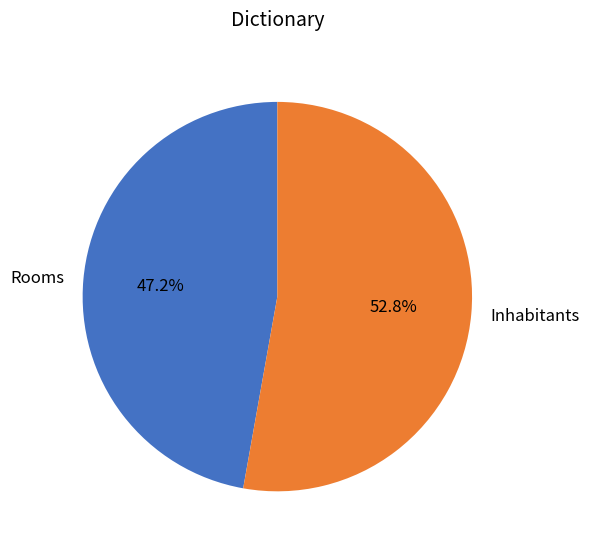

Which slice represents more than half of the pie?

Inhabitants